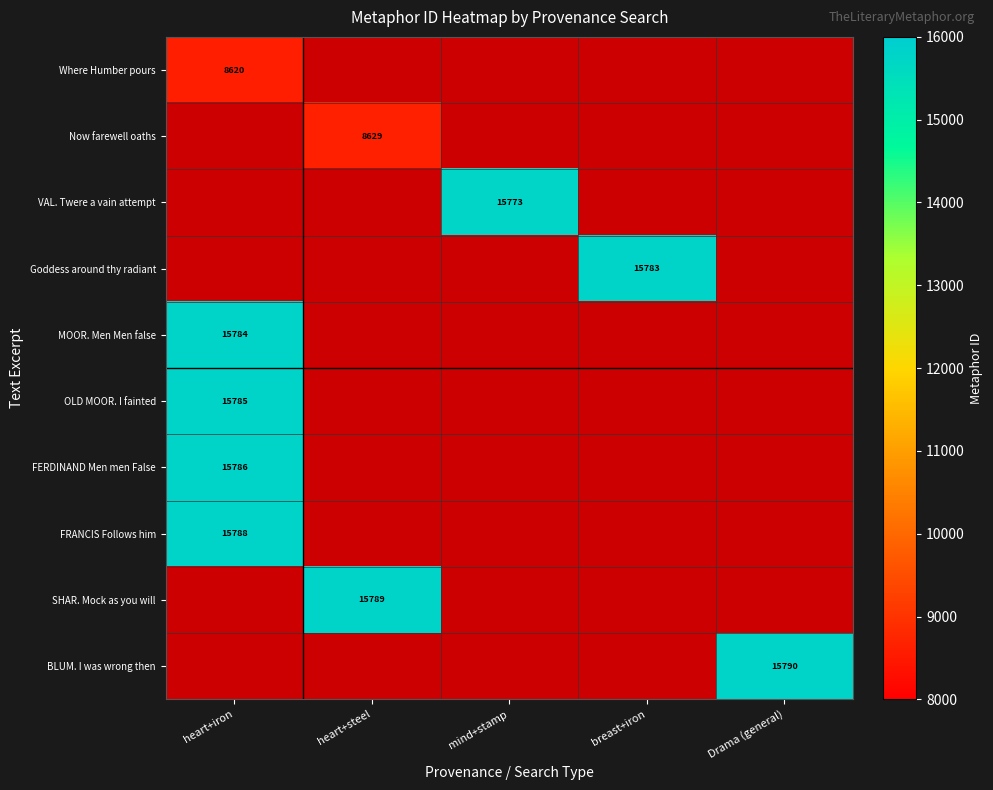

Is it true that Now farewell oaths equals 8629.0 at heart+steel?

True